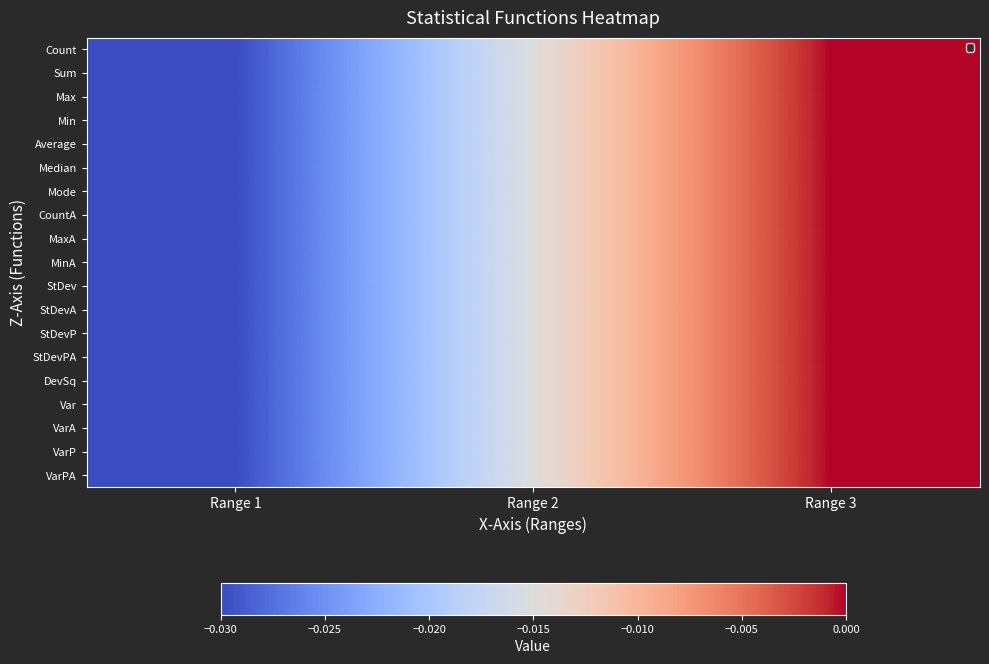

Reading left to right, extract all data points from this chart.

Count: Range 1=-0.0	Range 2=-0.0	Range 3=-0.0
Sum: Range 1=-0.0	Range 2=-0.0	Range 3=-0.0
Max: Range 1=-0.0	Range 2=-0.0	Range 3=-0.0
Min: Range 1=-0.0	Range 2=-0.0	Range 3=-0.0
Average: Range 1=-0.0	Range 2=-0.0	Range 3=-0.0
Median: Range 1=-0.0	Range 2=-0.0	Range 3=-0.0
Mode: Range 1=-0.0	Range 2=-0.0	Range 3=-0.0
CountA: Range 1=-0.0	Range 2=-0.0	Range 3=-0.0
MaxA: Range 1=-0.0	Range 2=-0.0	Range 3=-0.0
MinA: Range 1=-0.0	Range 2=-0.0	Range 3=-0.0
StDev: Range 1=-0.0	Range 2=-0.0	Range 3=-0.0
StDevA: Range 1=-0.0	Range 2=-0.0	Range 3=-0.0
StDevP: Range 1=-0.0	Range 2=-0.0	Range 3=-0.0
StDevPA: Range 1=-0.0	Range 2=-0.0	Range 3=-0.0
DevSq: Range 1=-0.0	Range 2=-0.0	Range 3=-0.0
Var: Range 1=-0.0	Range 2=-0.0	Range 3=-0.0
VarA: Range 1=-0.0	Range 2=-0.0	Range 3=-0.0
VarP: Range 1=-0.0	Range 2=-0.0	Range 3=-0.0
VarPA: Range 1=-0.0	Range 2=-0.0	Range 3=-0.0